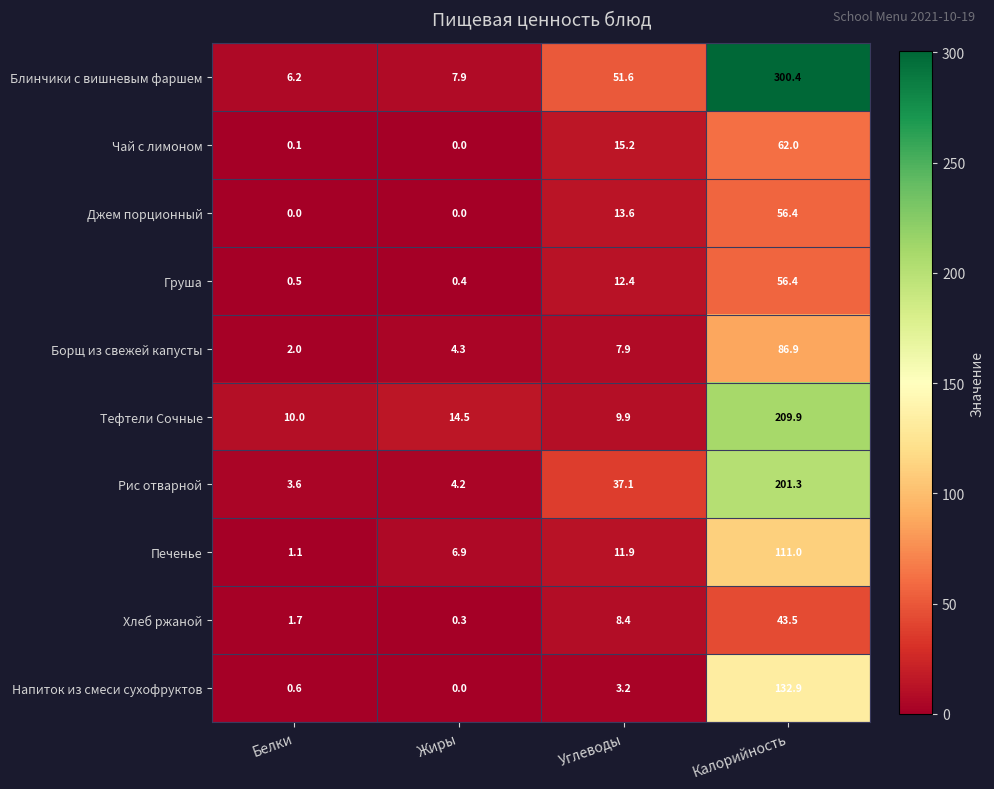

Where does the Груша series first go above 12?

Углеводы